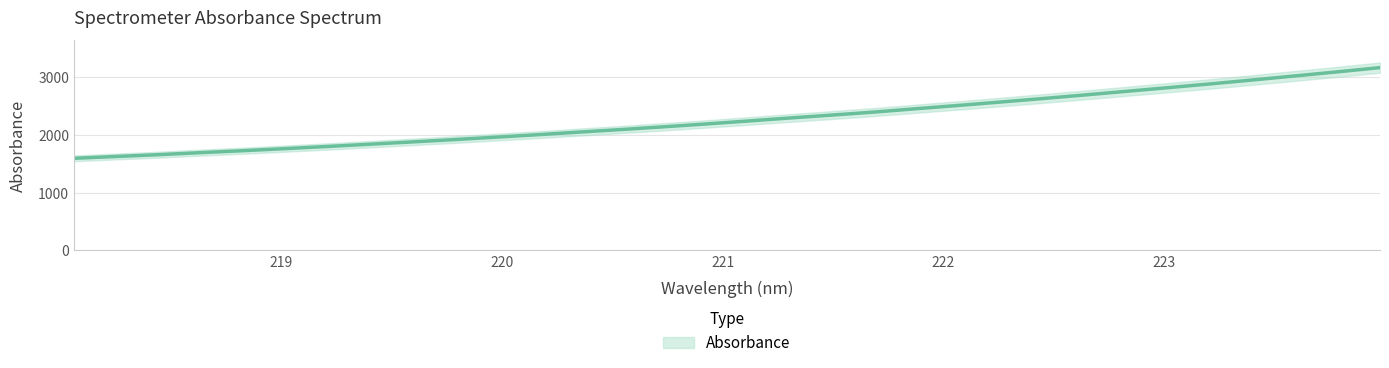

Where does the data first go above 2241?

221.1174